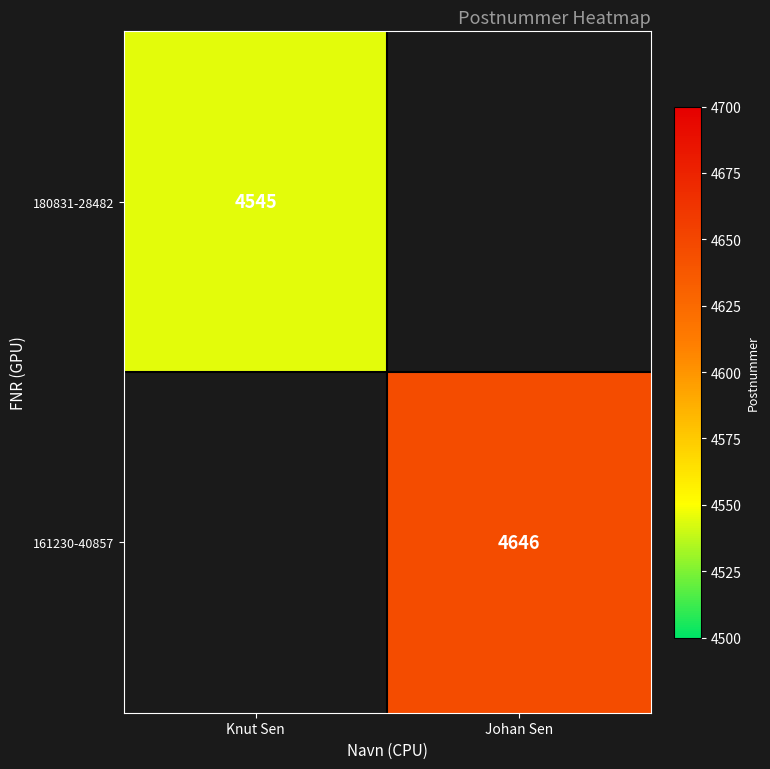

Is it true that 180831-28482 equals 2068 at Knut Sen?

False